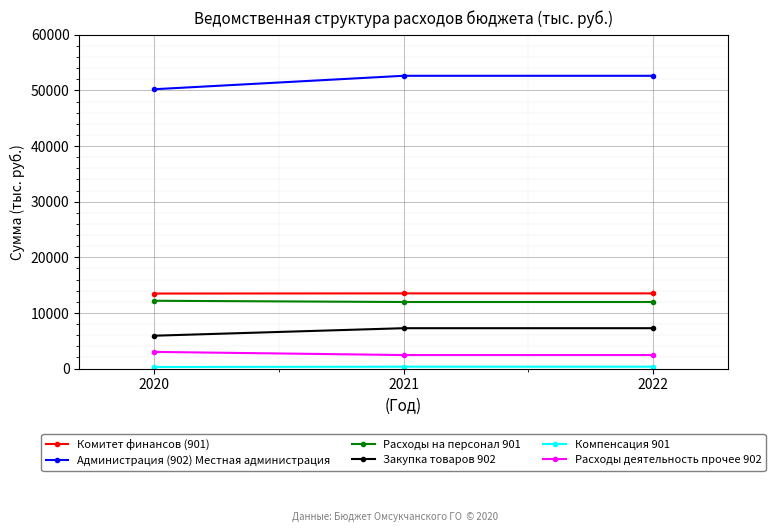

Read the Расходы на персонал 901 value at 2022.

11970.1